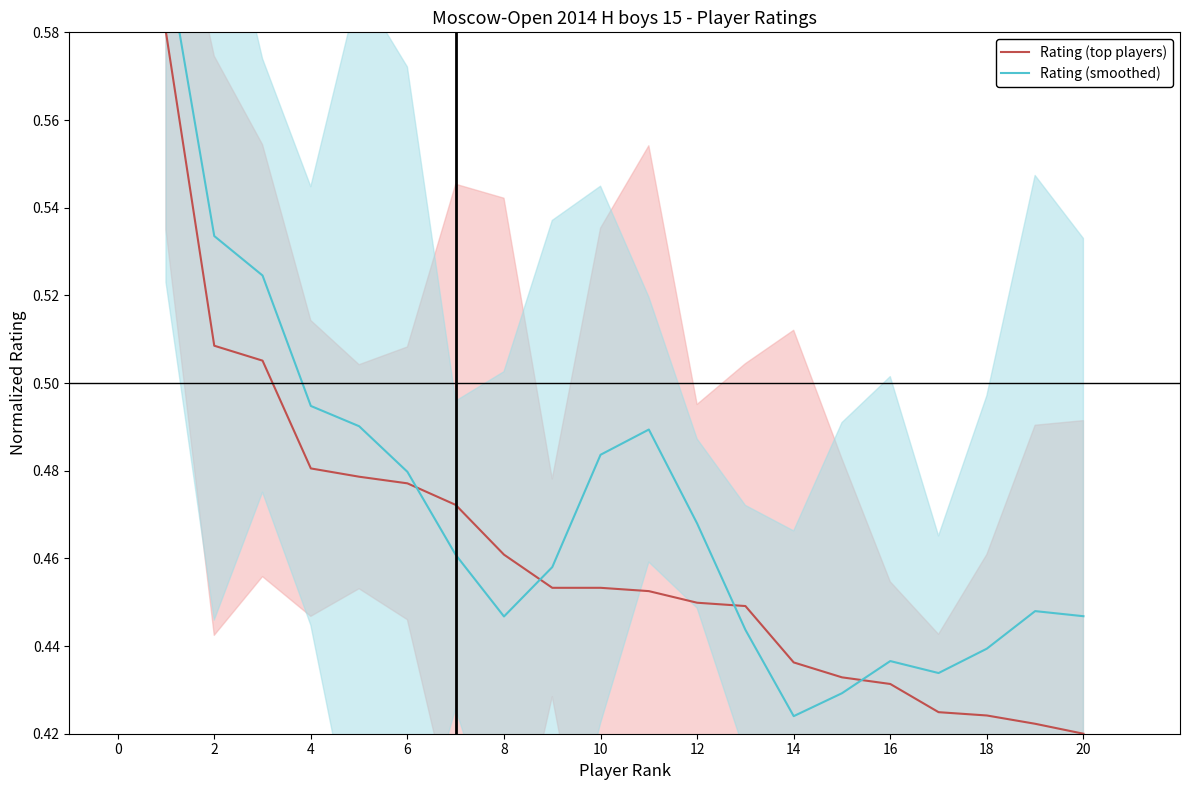

The Rating (top players) series shows 0.4 at 19. True or false?

True